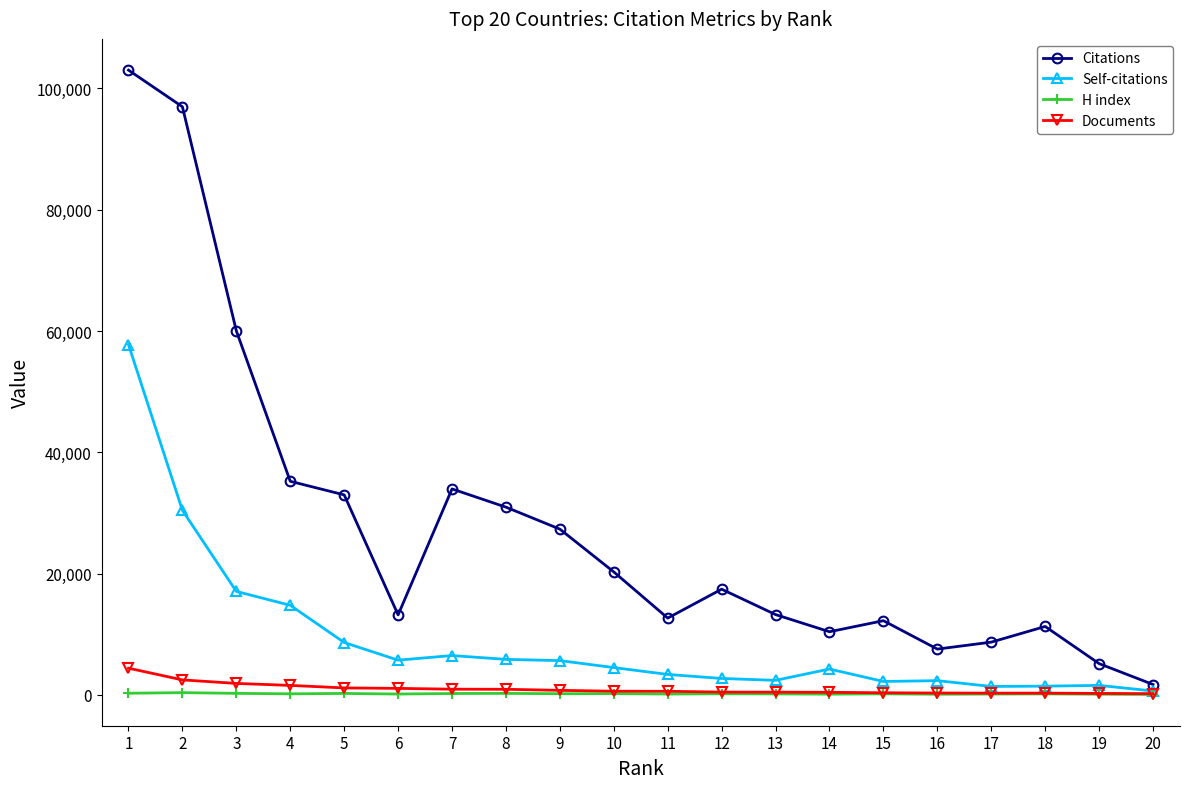

What are all the series names shown in the legend?

Citations, Self-citations, H index, Documents